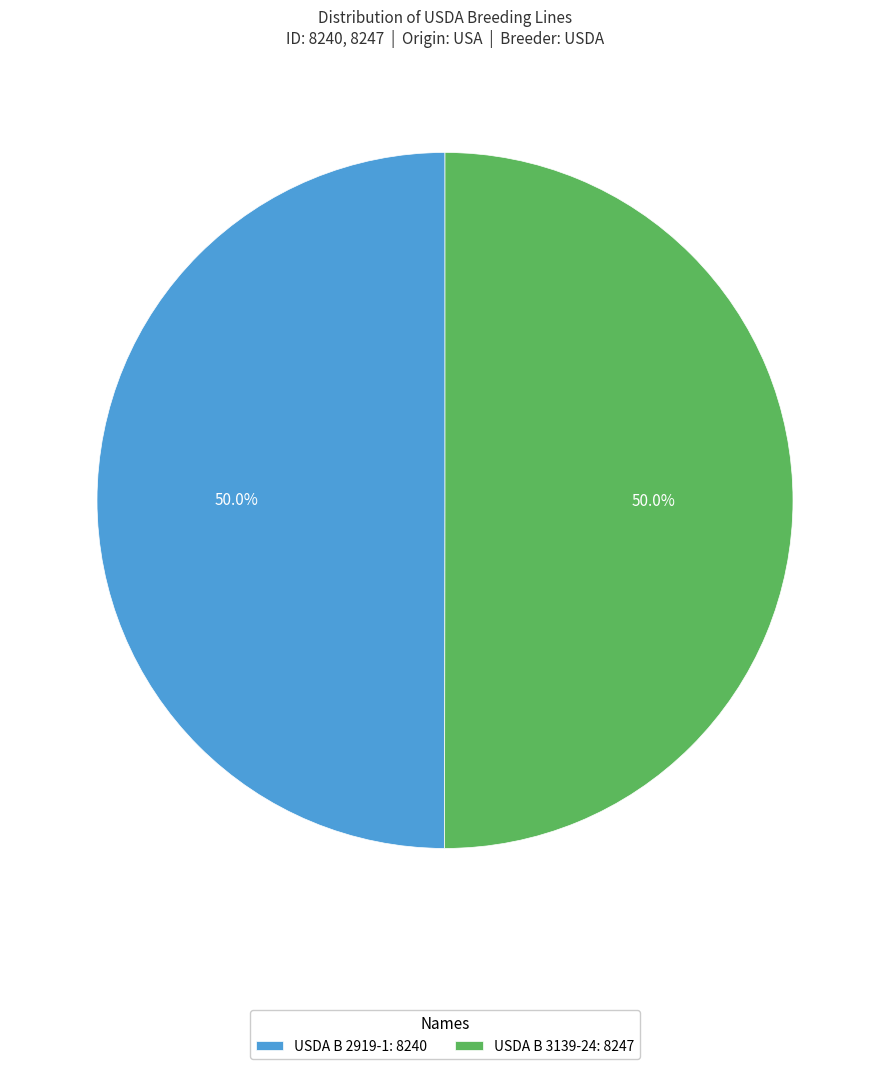

To the nearest percent, what is the combined percentage of USDA B 3139-24 and USDA B 2919-1?

100%